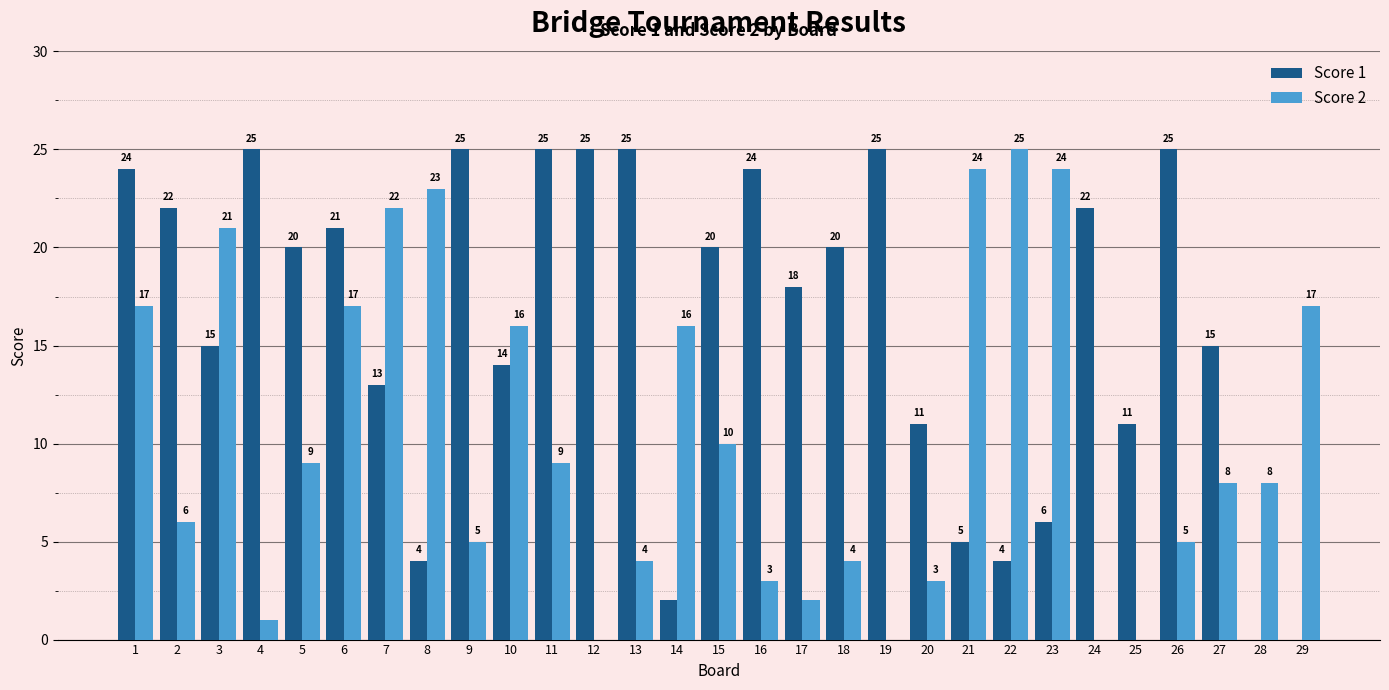

What is the sum of the Score 1 values at 21 and 1?

29